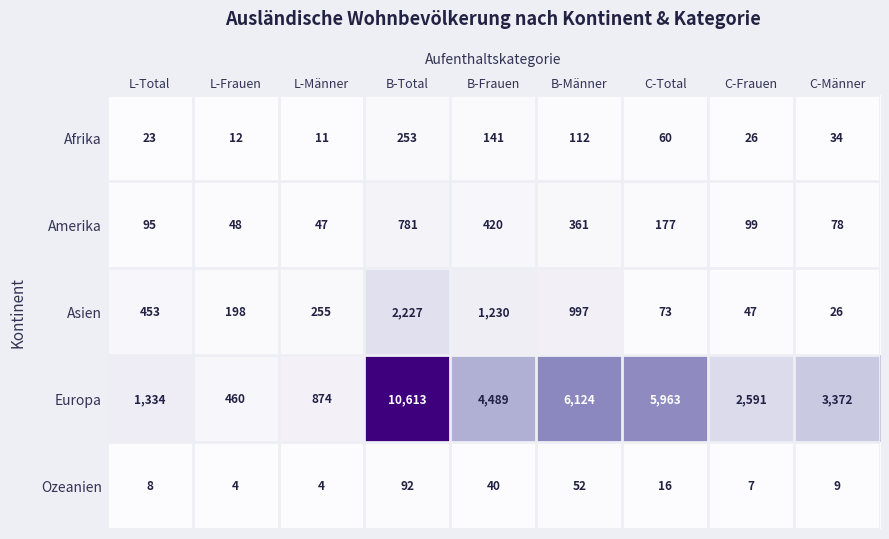

At which category is the sum across all series the highest?

B-Total